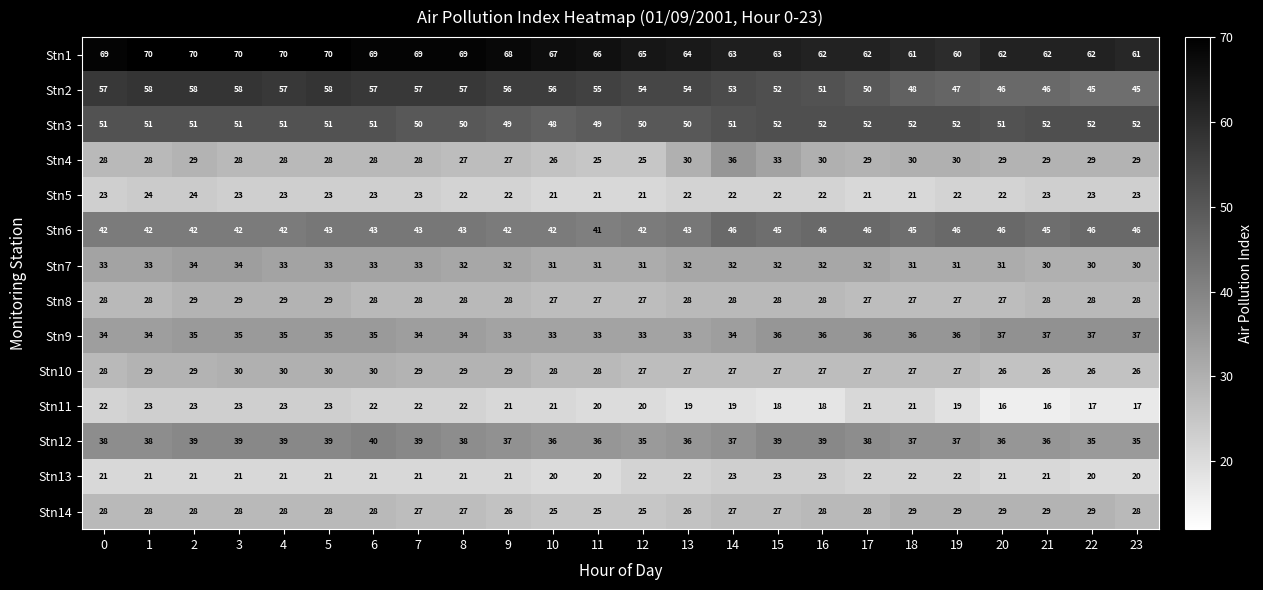

Which series has the widest spread of values?

Stn2